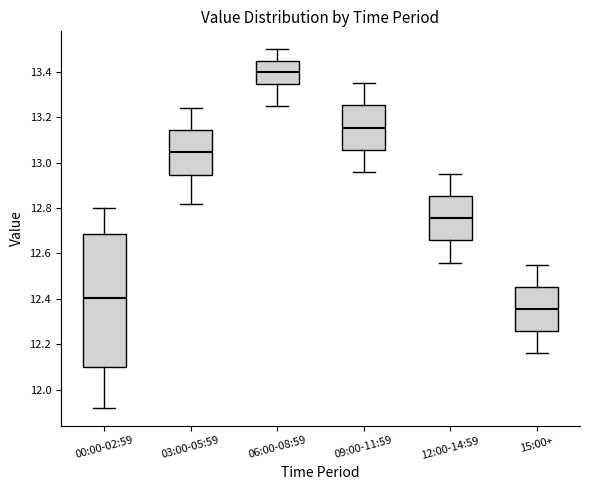

Reading left to right, transcribe this box plot: for each box, give where its median line is, the range the box spans, and where its two whiskers end, as read against the y-axis. The values are not printed on the chart, so give them approximately, as read against the axis.

00:00-02:59: median 12.40, box 12.10 to 12.68, whiskers 11.92 to 12.80
03:00-05:59: median 13.04, box 12.94 to 13.14, whiskers 12.82 to 13.24
06:00-08:59: median 13.40, box 13.34 to 13.46, whiskers 13.26 to 13.50
09:00-11:59: median 13.16, box 13.06 to 13.26, whiskers 12.96 to 13.36
12:00-14:59: median 12.76, box 12.66 to 12.86, whiskers 12.56 to 12.96
15:00+: median 12.36, box 12.26 to 12.46, whiskers 12.16 to 12.56